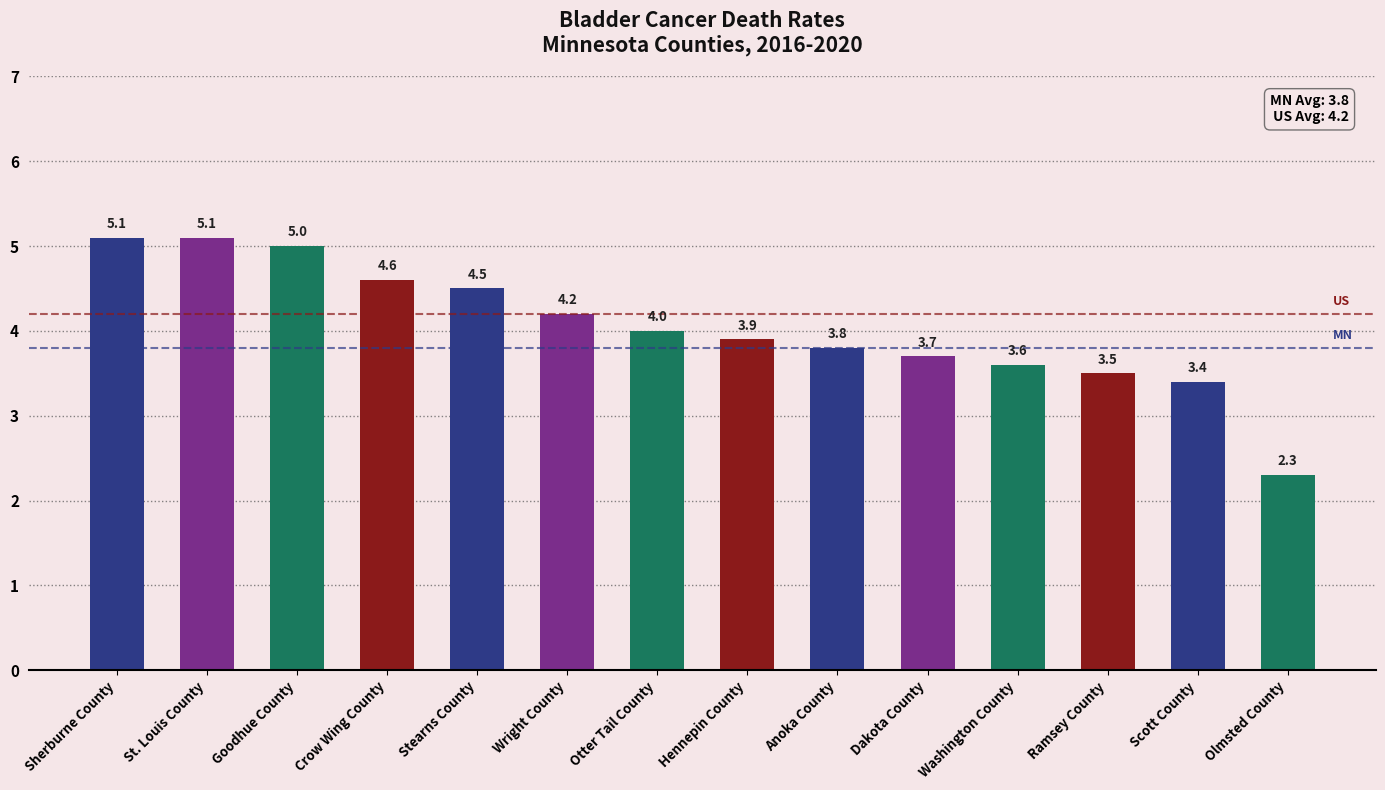

Where does the data first go above 4?

Sherburne County